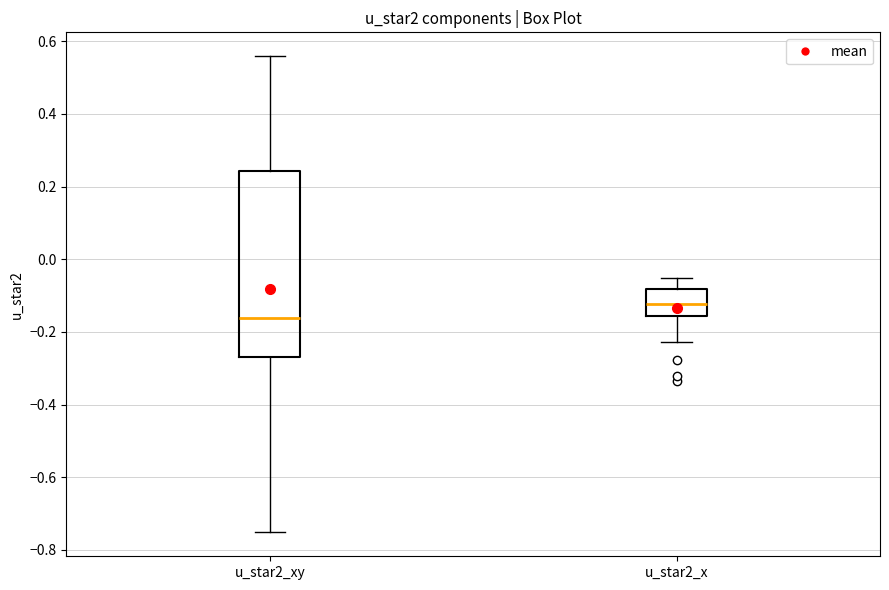

Which box has the lowest median line?

u_star2_xy